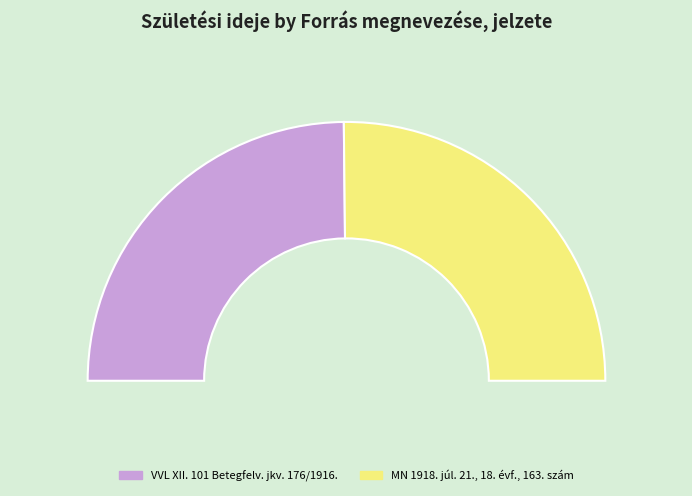

How many slices are in this pie chart?

2